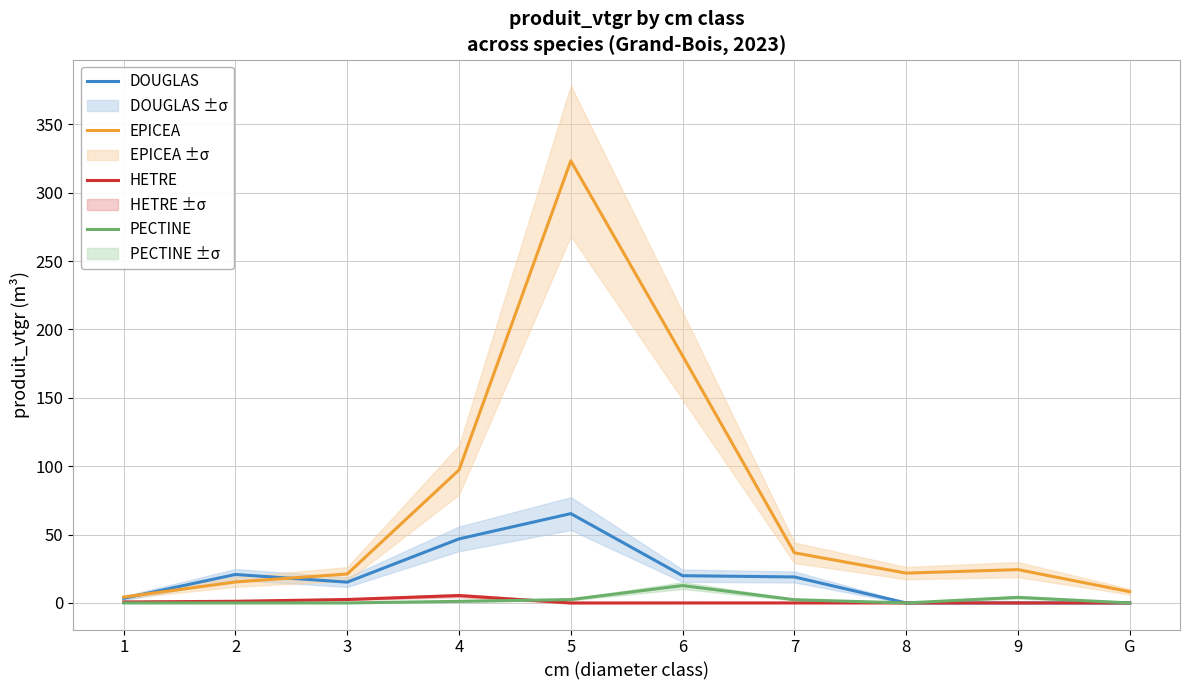

Reading left to right, extract all data points from this chart.

DOUGLAS: 3.4	20.8	15.2	46.8	65.3	19.9	19.0	0.0	0.0	0.0
EPICEA: 4.3	15.3	21.2	97.3	323.4	180.7	36.7	21.8	24.4	8.2
HETRE: 0.7	1.2	2.5	5.4	0.0	0.0	0.0	0.0	0.0	0.0
PECTINE: 0.0	0.0	0.0	1.2	2.5	12.7	2.4	0.0	4.1	0.0